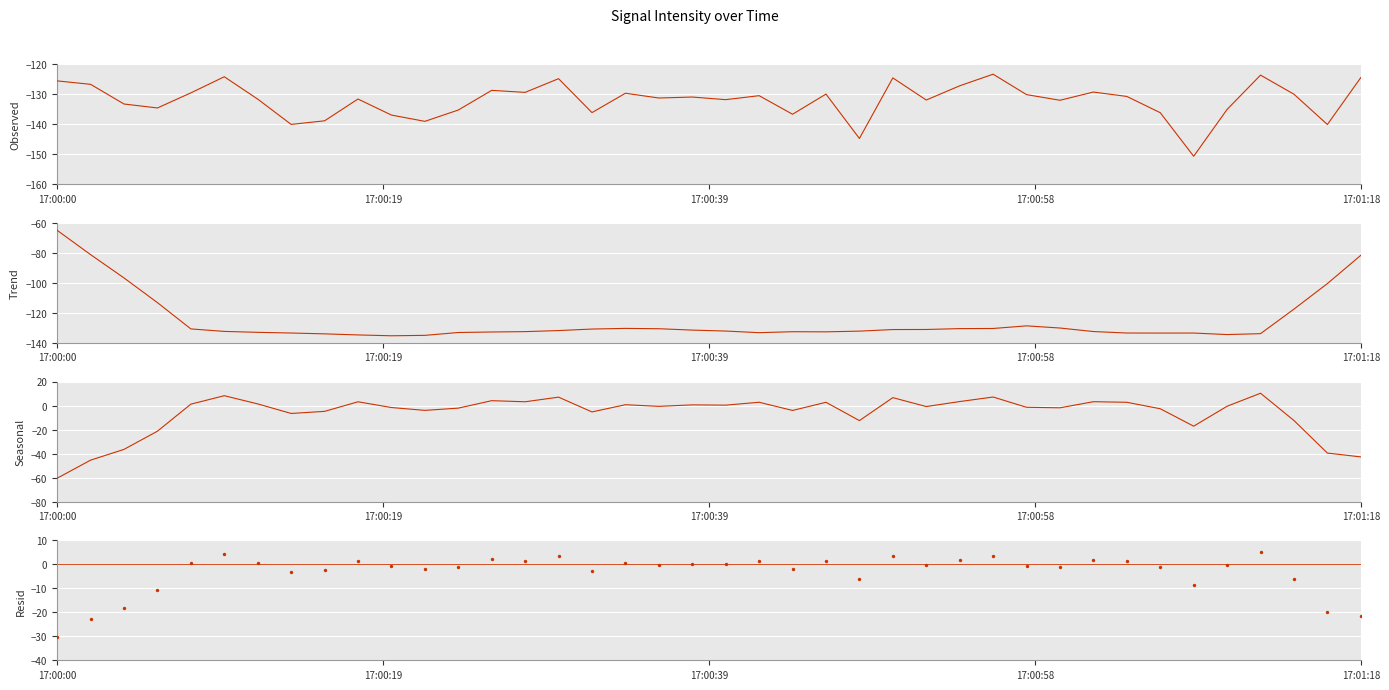

Which series has the largest total across all categories?

Resid